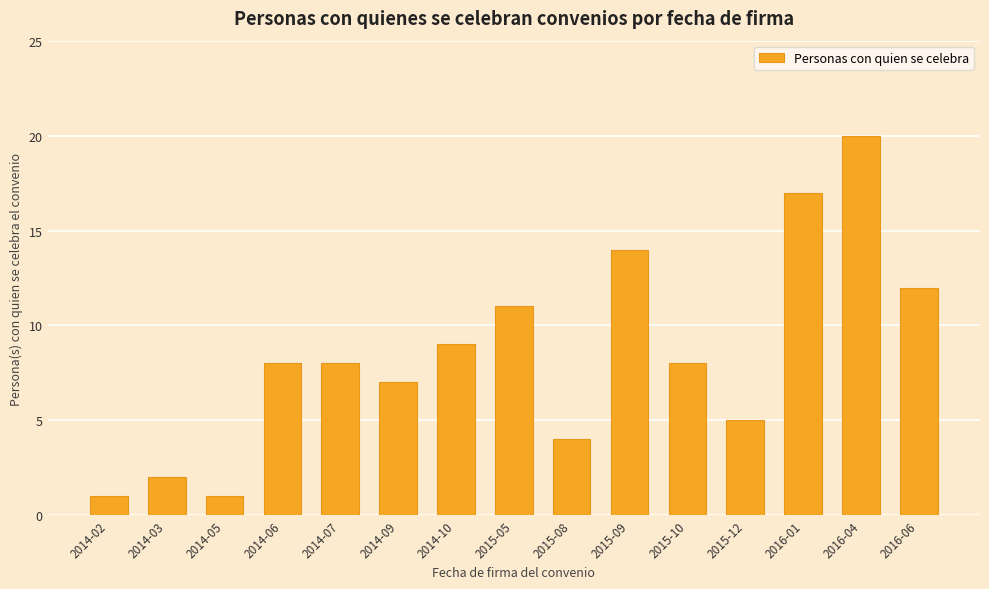

Between 2015-12 and 2016-01, which is larger?

2016-01